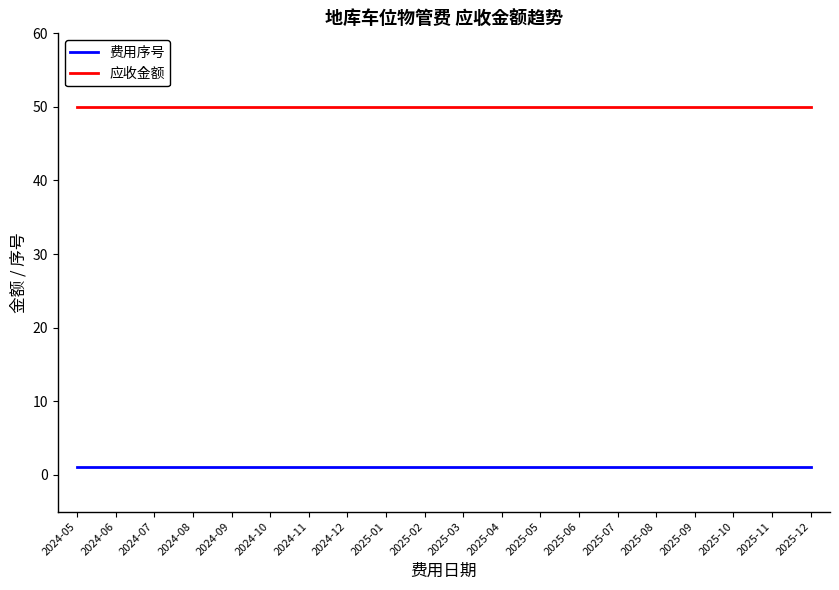

What is the maximum value shown in the chart?

50